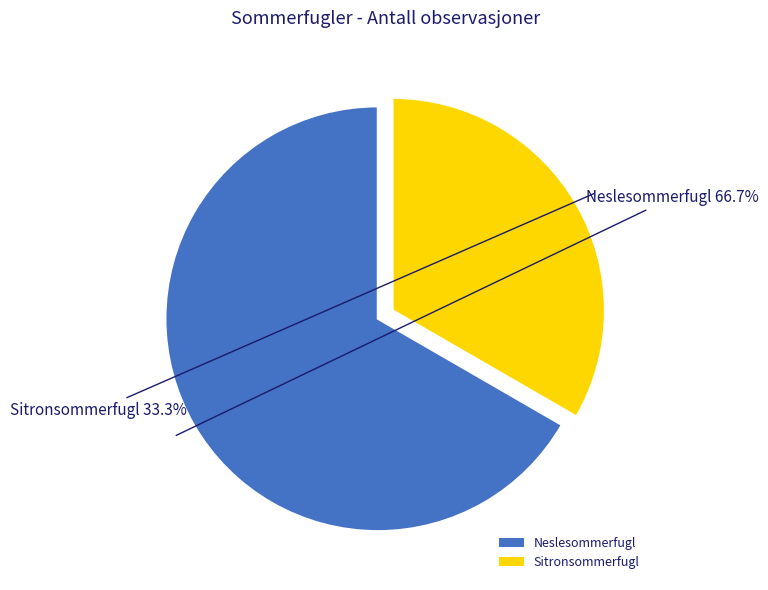

To the nearest percent, what portion does Sitronsommerfugl represent?

33%